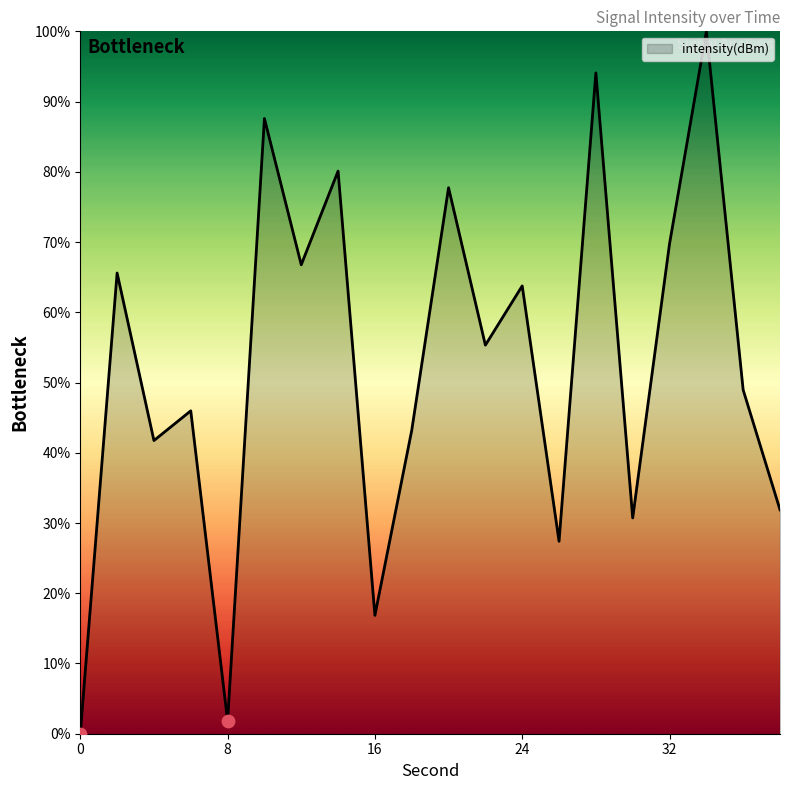

What is the greatest value displayed?

100.0